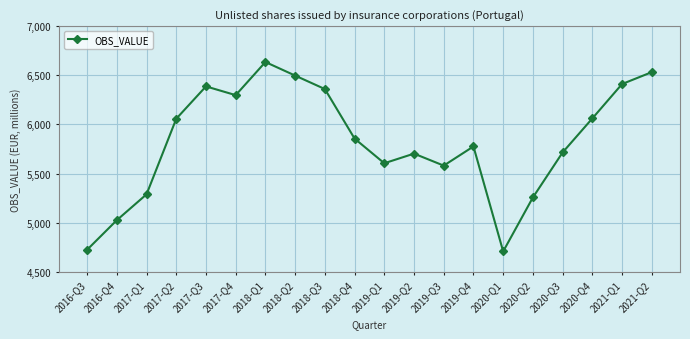

What is the change in value from 2016-Q3 to 2019-Q1?

+880